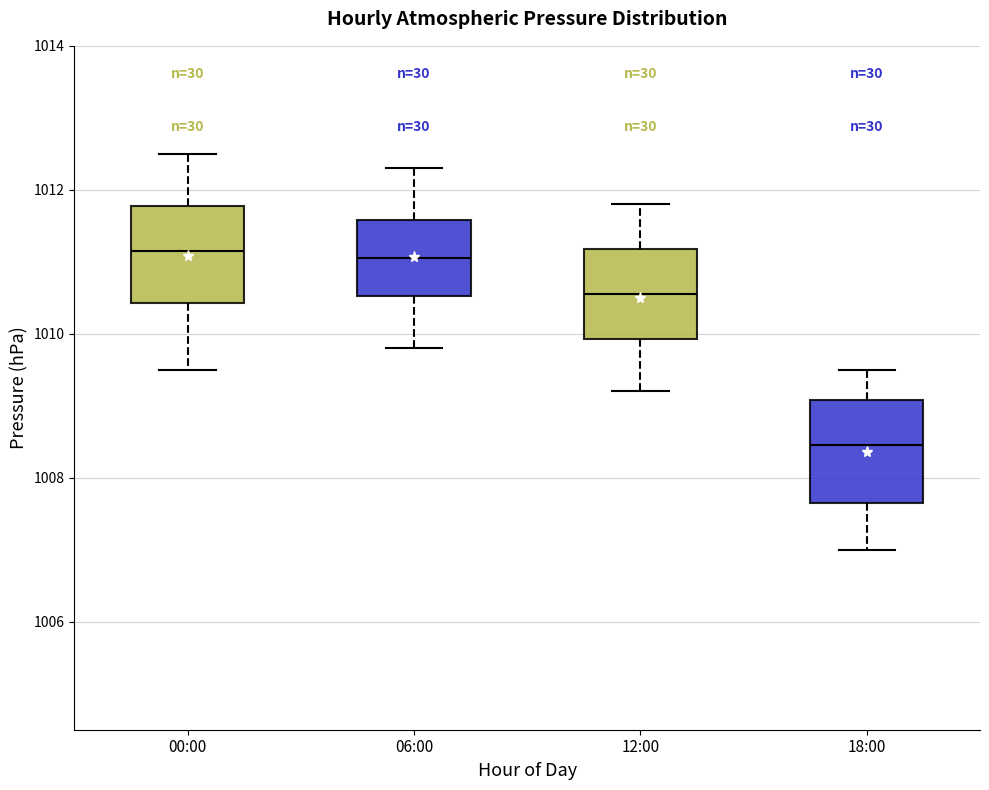

Reading left to right, read every box against the y-axis: the position of its median line, the range the box covers, and the ends of its whiskers. The values are not printed on the chart, so give them approximately, as read against the axis.

00:00: median 1011.2, box 1010.4 to 1011.8, whiskers 1009.6 to 1012.6
06:00: median 1011.0, box 1010.6 to 1011.6, whiskers 1009.8 to 1012.4
12:00: median 1010.6, box 1010.0 to 1011.2, whiskers 1009.2 to 1011.8
18:00: median 1008.4, box 1007.6 to 1009.0, whiskers 1007.0 to 1009.6